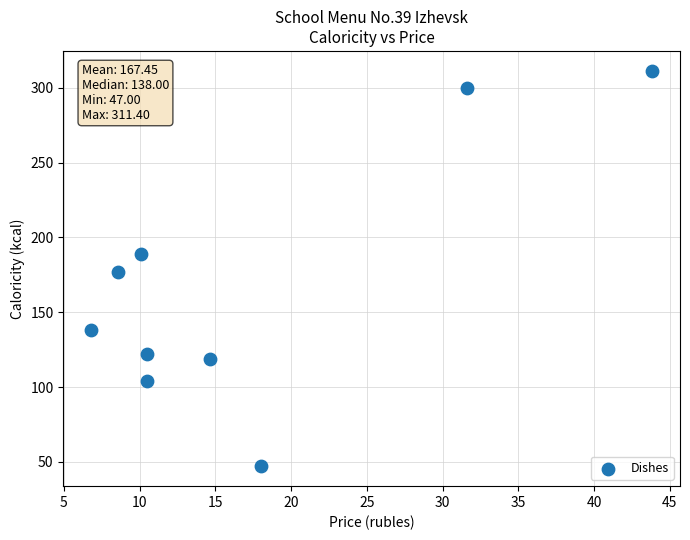

What is the average X value?

17.2